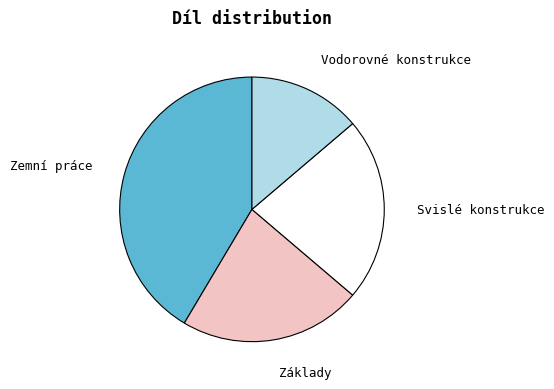

Count the number of slices in the pie.

4